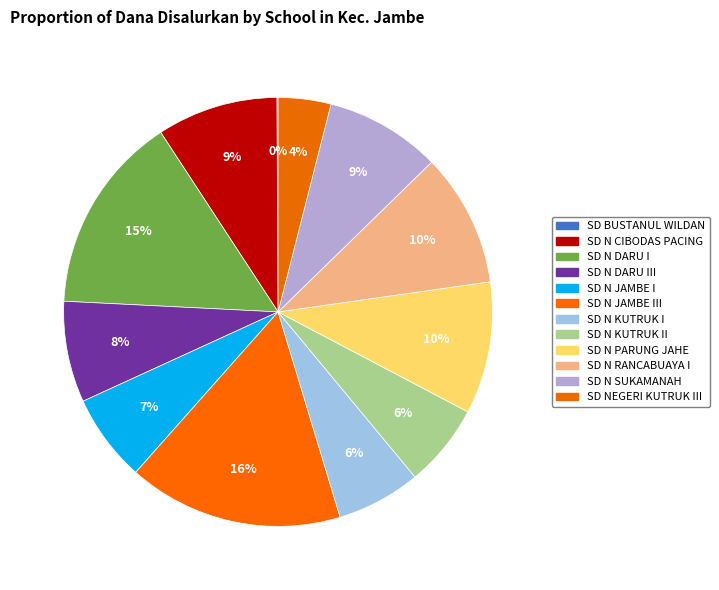

Which category has the biggest portion of the pie?

SD N JAMBE III